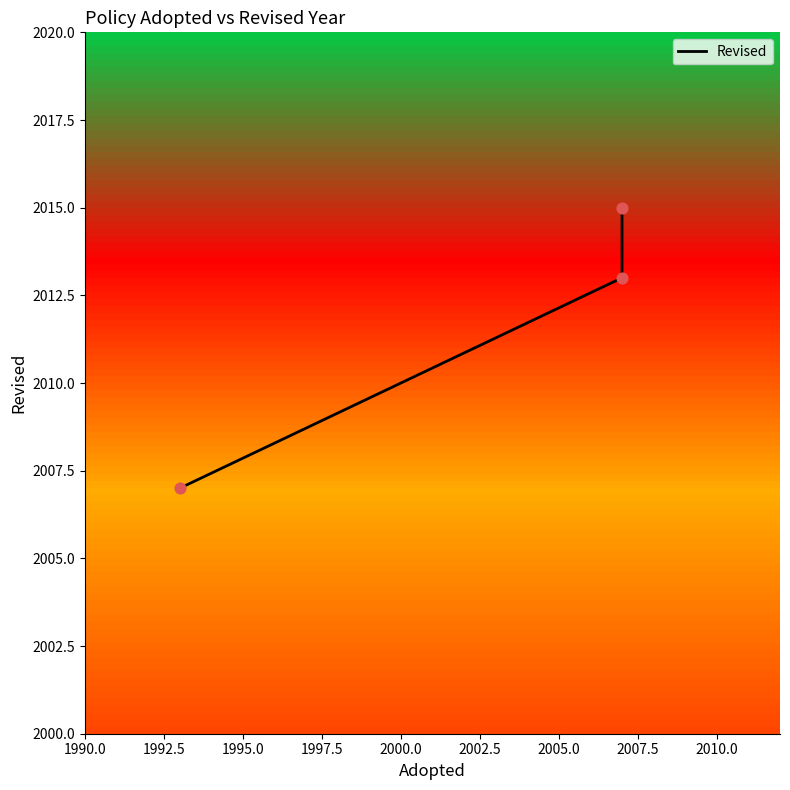

What is the ratio of the value at 1990.0 to the value at 1992.5?

1.0